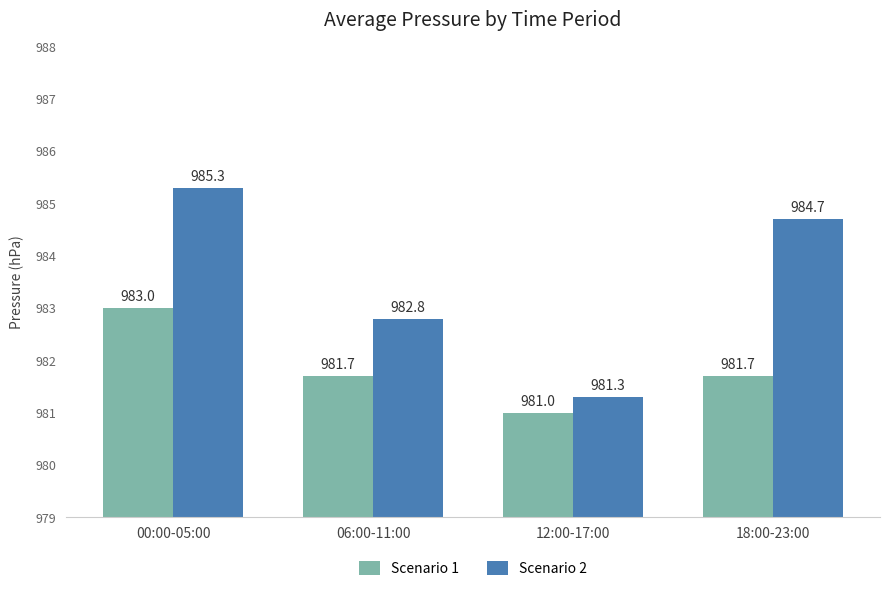

Where is Scenario 2 nearest to the value 983?

06:00-11:00